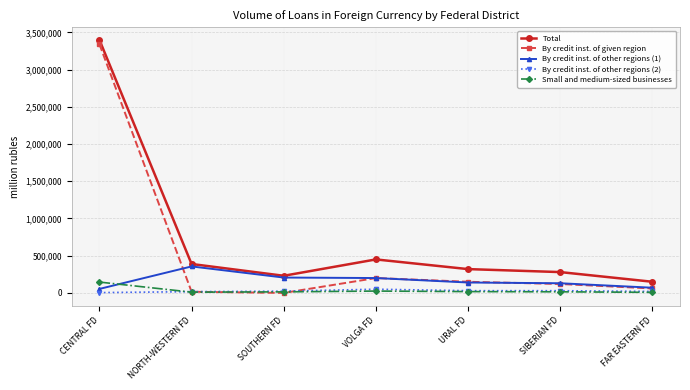

Which series ends up on top after the final intersection of Small and medium-sized businesses and By credit inst. of other regions (2)?

By credit inst. of other regions (2)